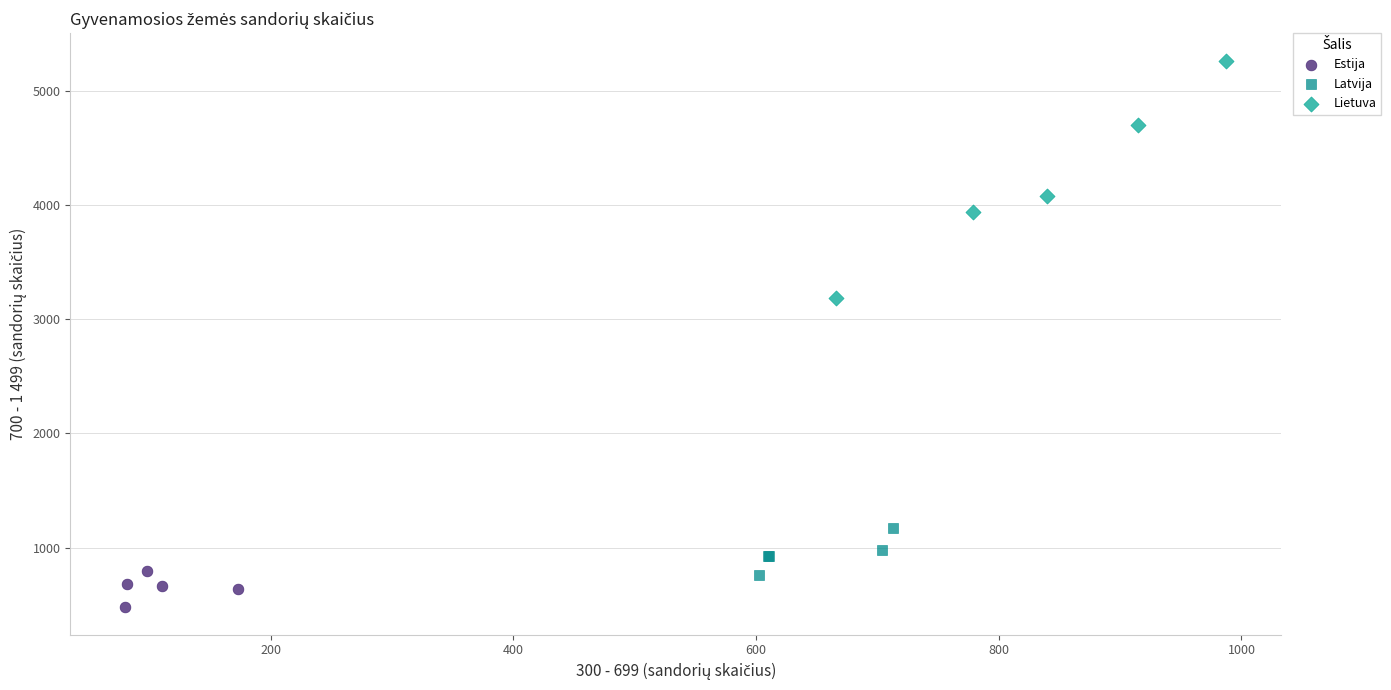

Which series contains the highest Y value?

Lietuva